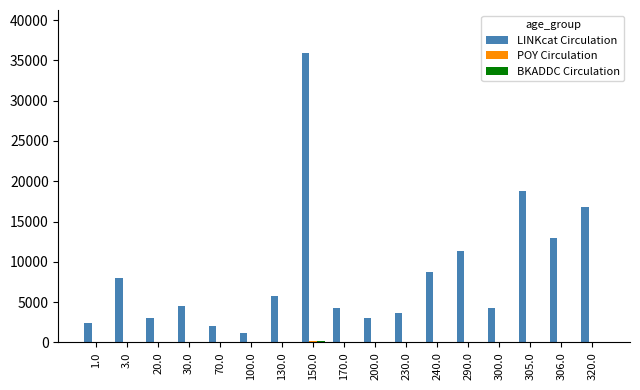

What is the spread (max minus min) of values at 70.0?

2061